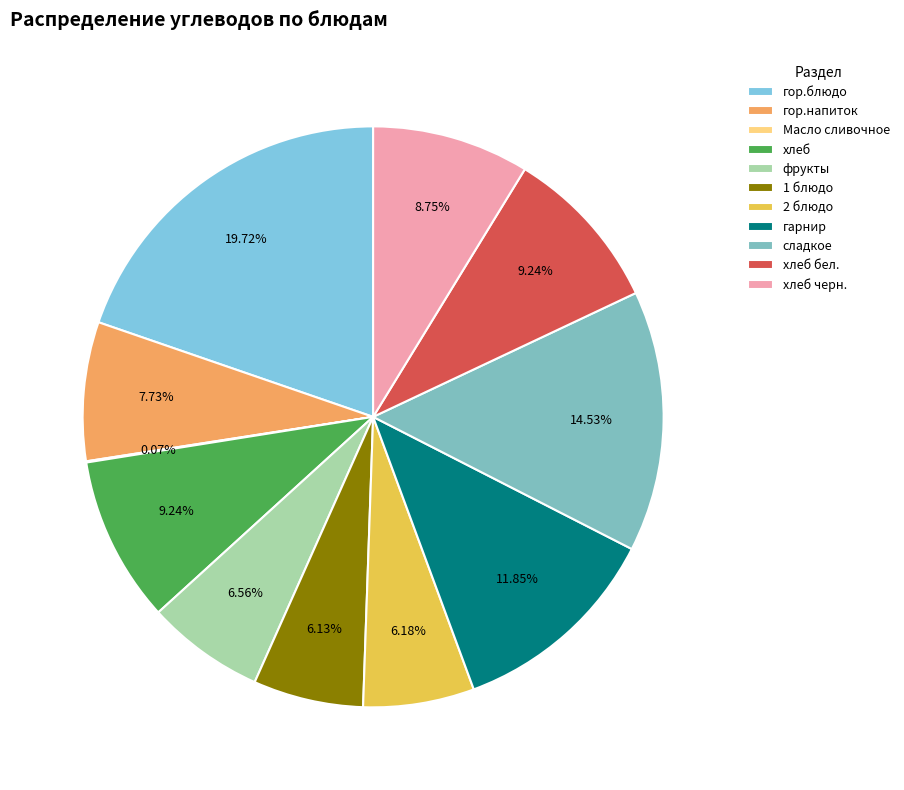

To the nearest percent, what is the difference between the сладкое and фрукты slice percentages?

8%